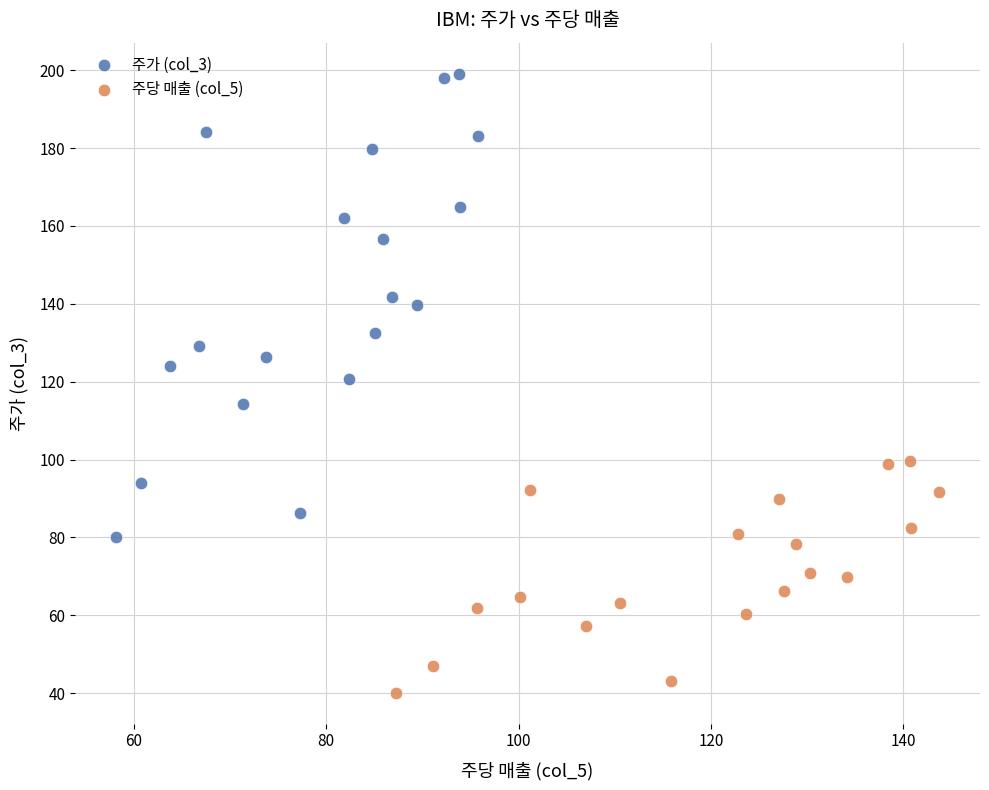

Which series reaches the maximum Y coordinate?

주가 (col_3)